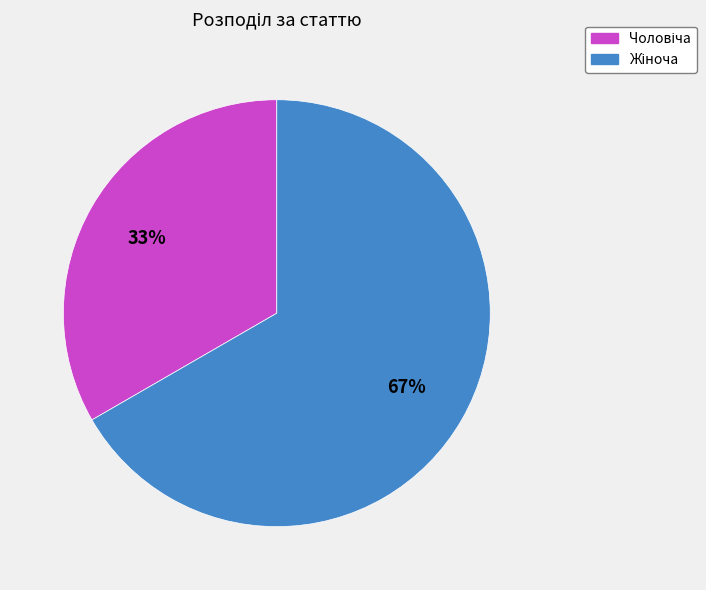

To the nearest percent, what is the average slice percentage?

50%